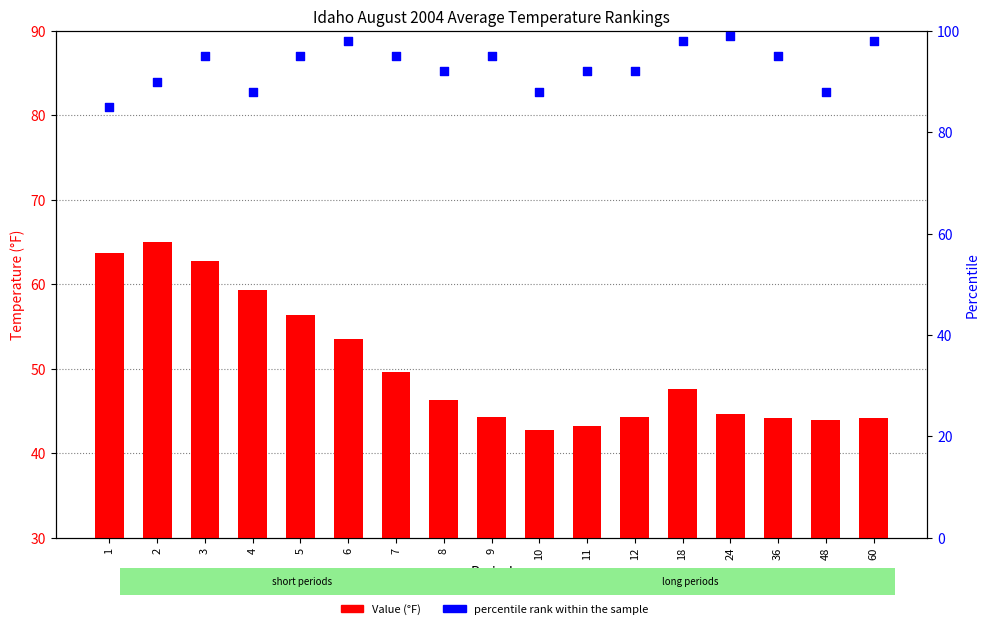

Is the value of percentile rank within the sample at 12 greater than the value of Value (°F) at 10?

Yes